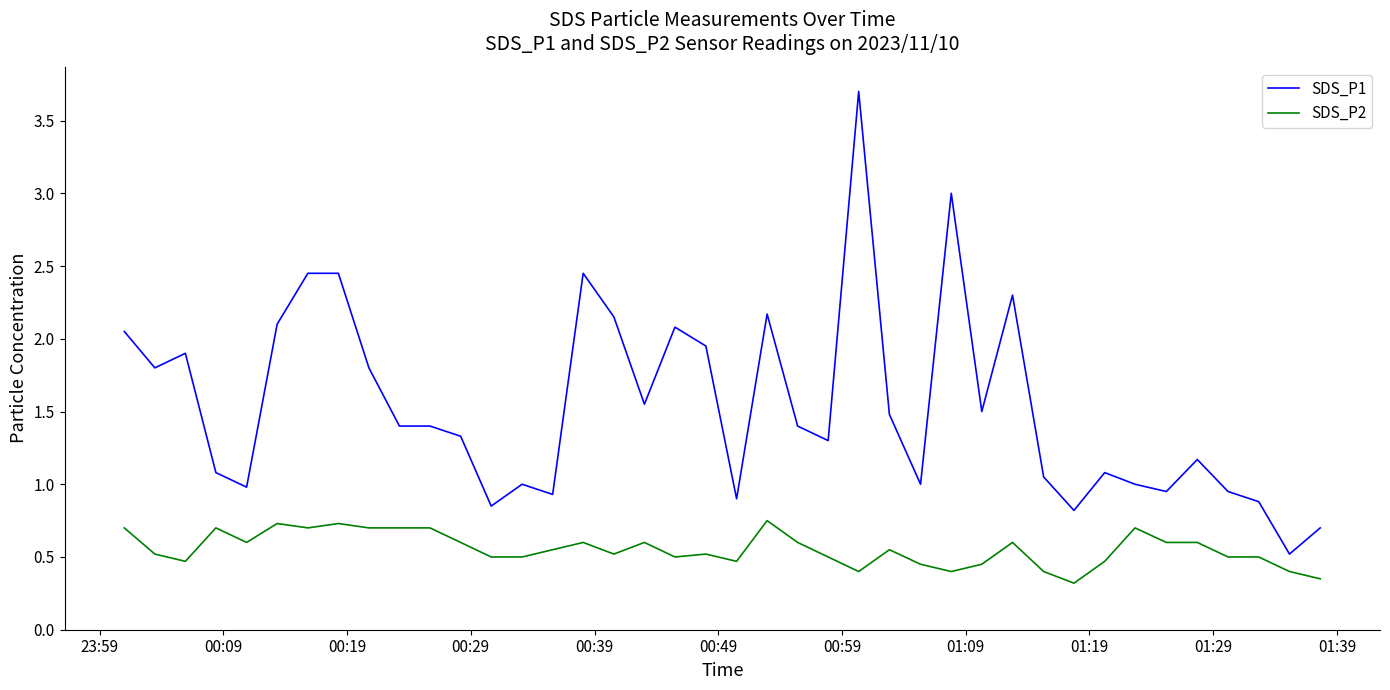

What is the greatest value displayed?

3.7